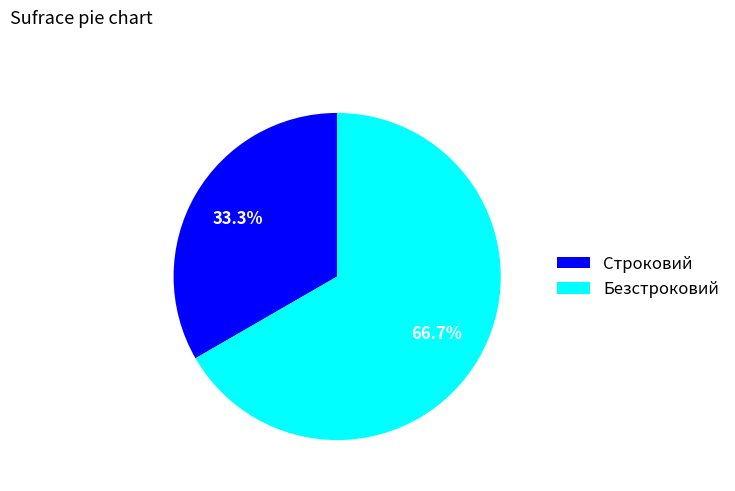

To the nearest percent, what portion does Строковий represent?

33%